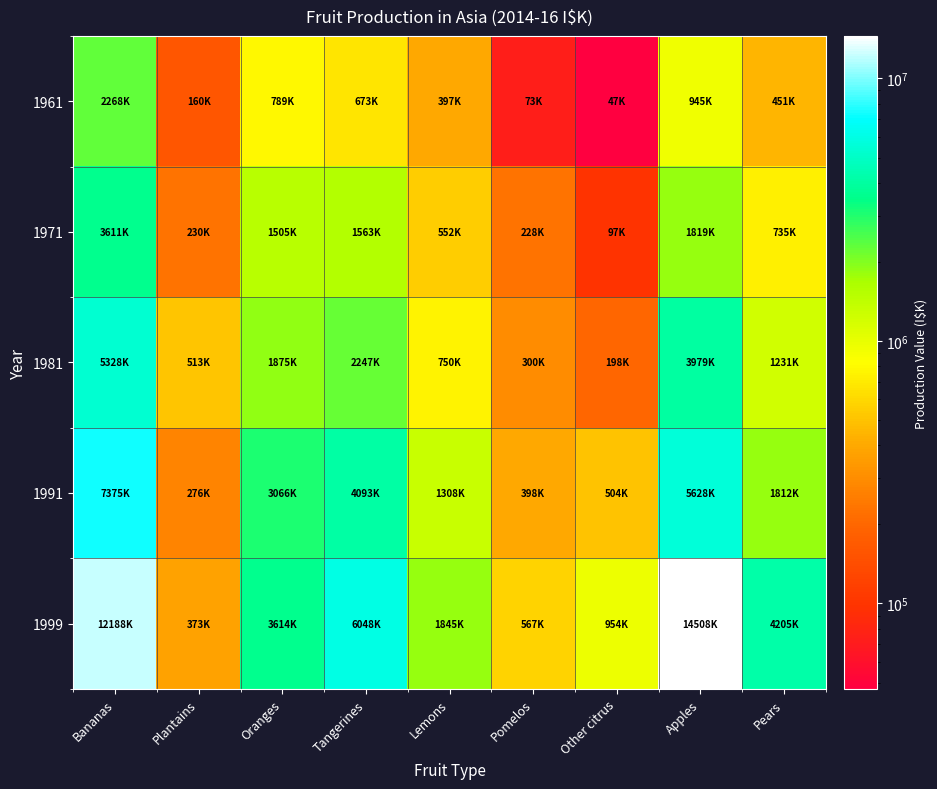

Which category has the lowest value across all series?

Other citrus